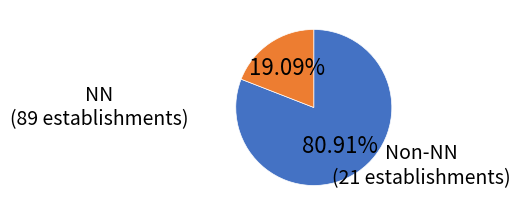

Is there any slice that represents more than half of the pie?

Yes